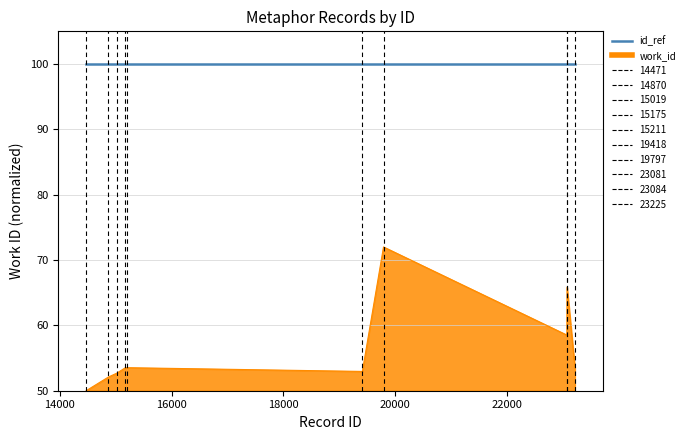

Which series has the largest range (max minus min)?

work_id